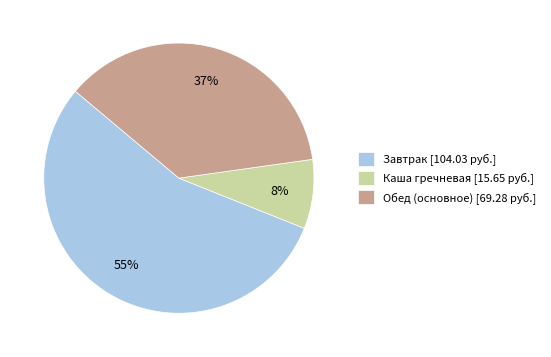

Count the number of slices in the pie.

3